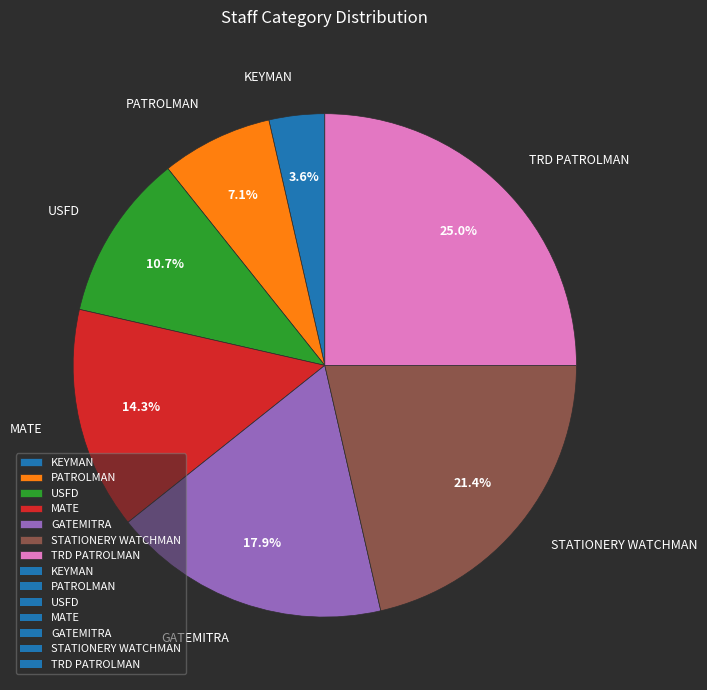

To the nearest percent, what is the average slice percentage?

14%